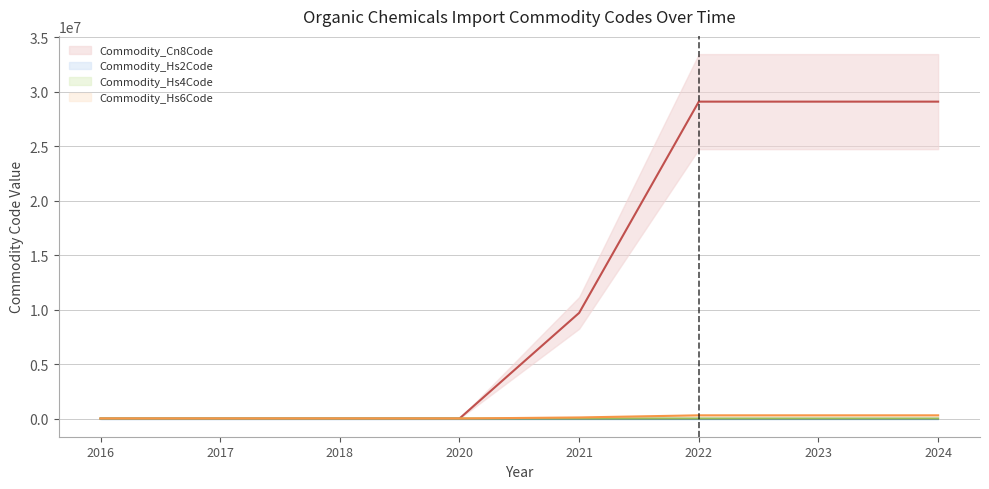

Which series has the largest range (max minus min)?

Commodity_Cn8Code